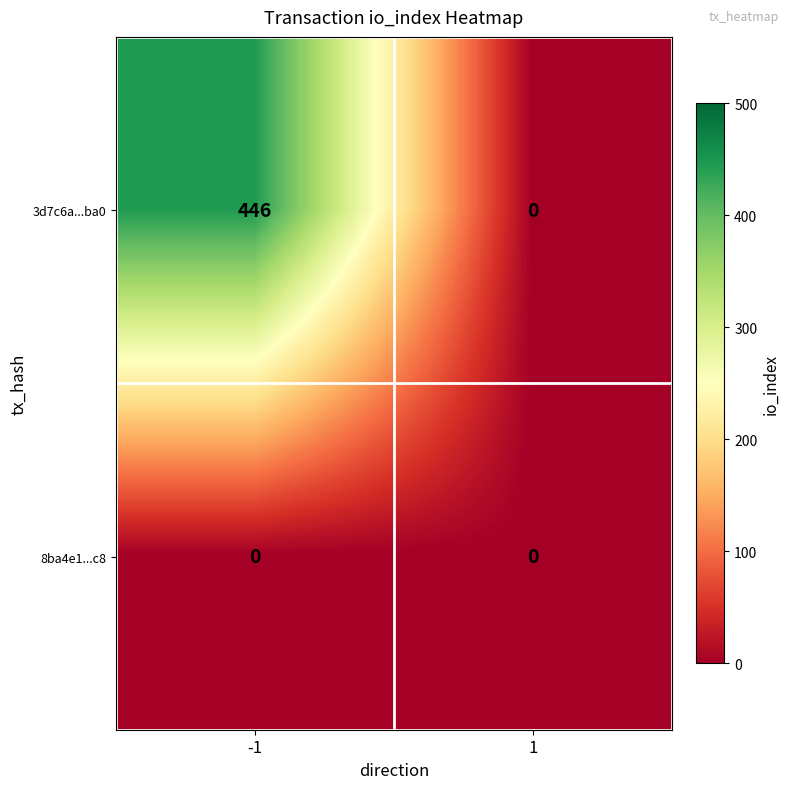

Reading left to right, list all the values displayed in this chart.

3d7c6a...ba0: 446	0
8ba4e1...c8: 0	0